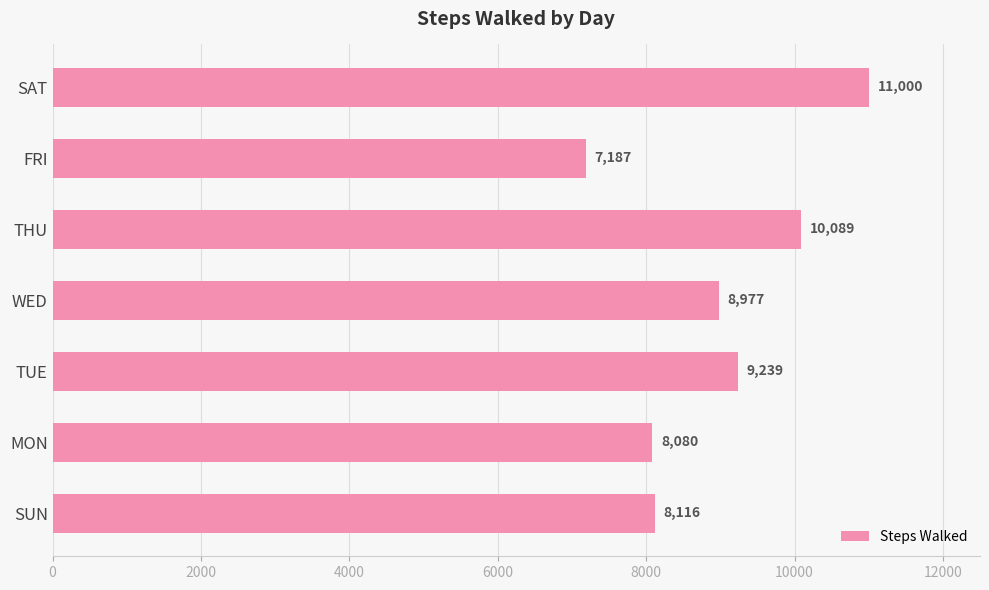

How many data points does each series have?

7